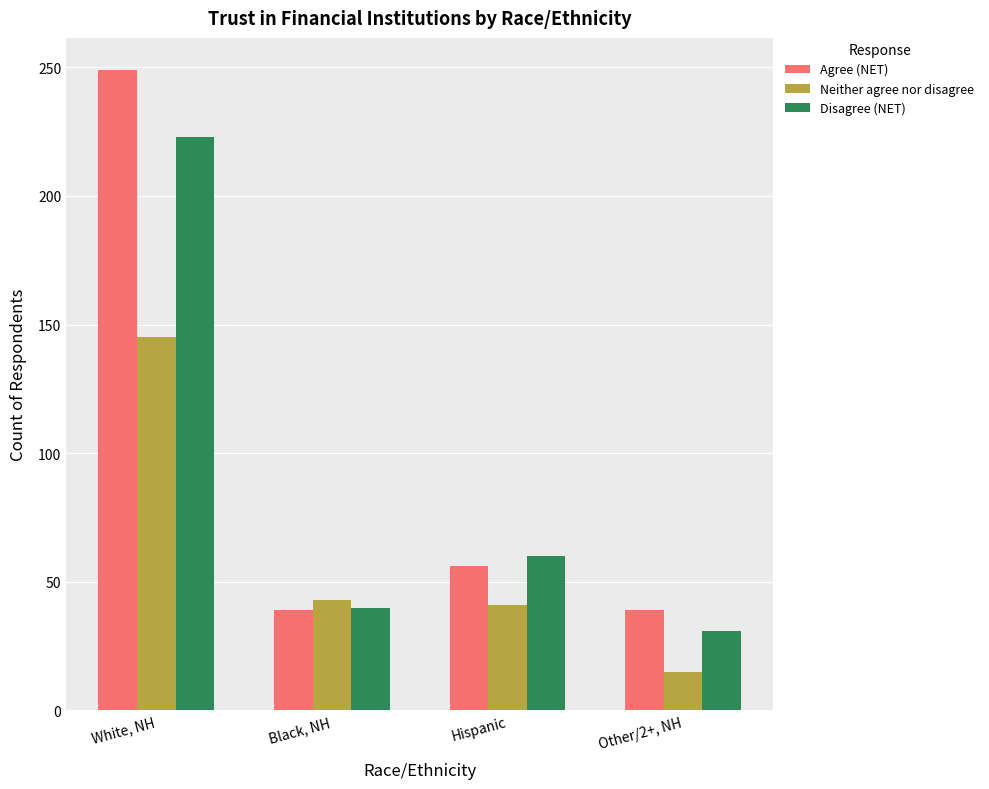

Which category has the highest value across all series?

White, NH